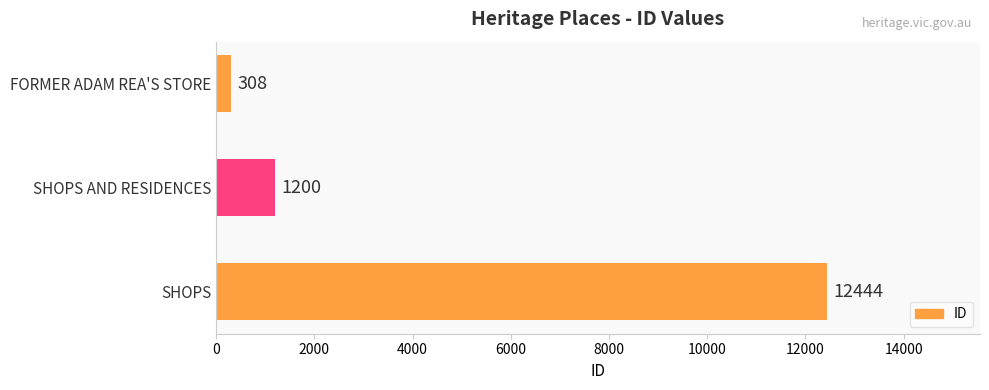

At which category does the chart reach its peak across all series?

SHOPS